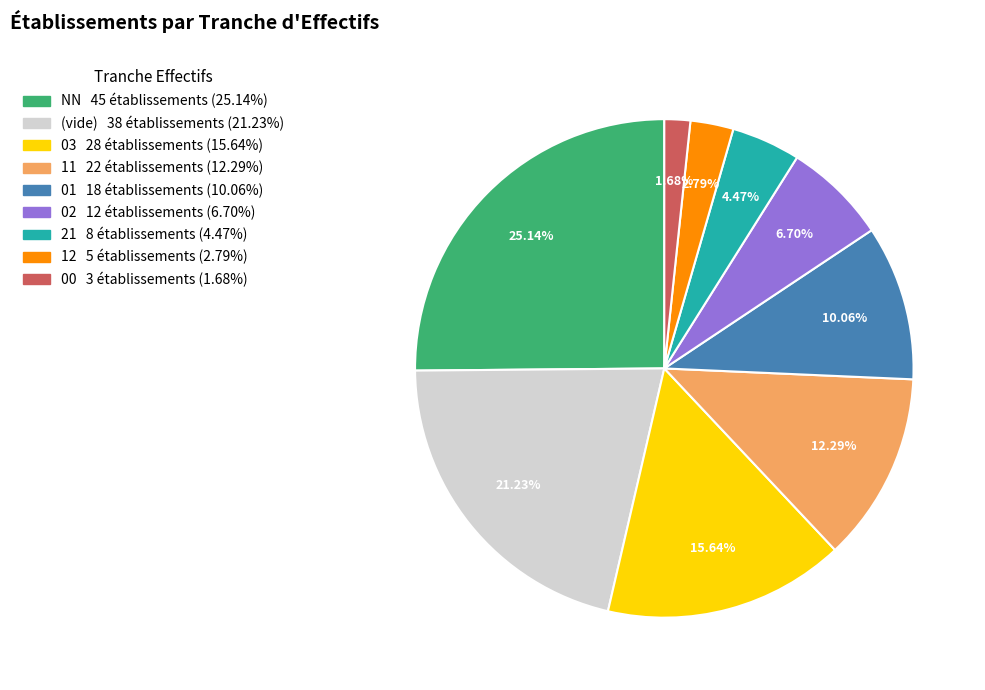

To the nearest percent, what is the average slice percentage?

11%